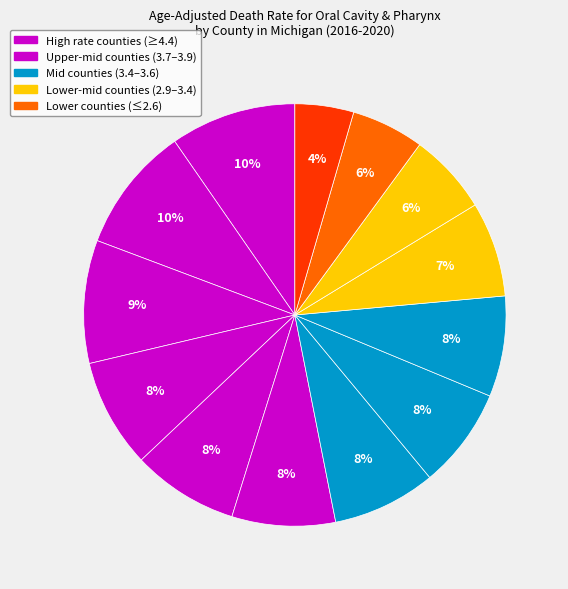

How many segments does this pie chart have?

13